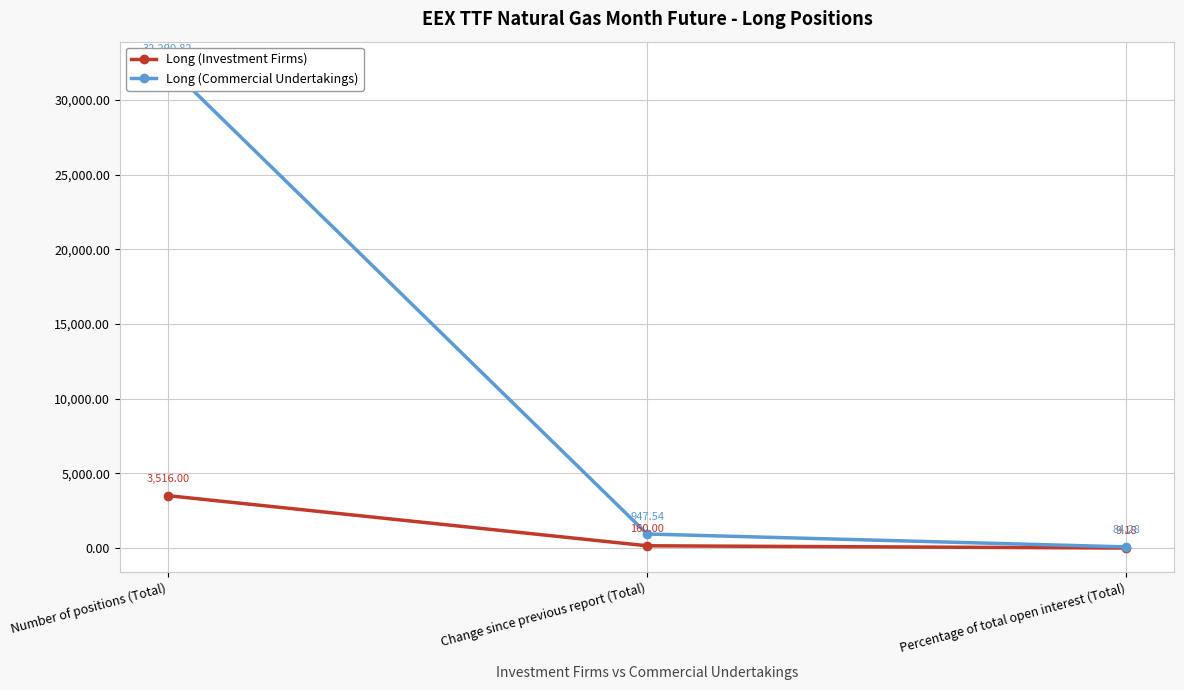

Is it true that Long (Commercial Undertakings) equals 947.5 at Change since previous report (Total)?

True